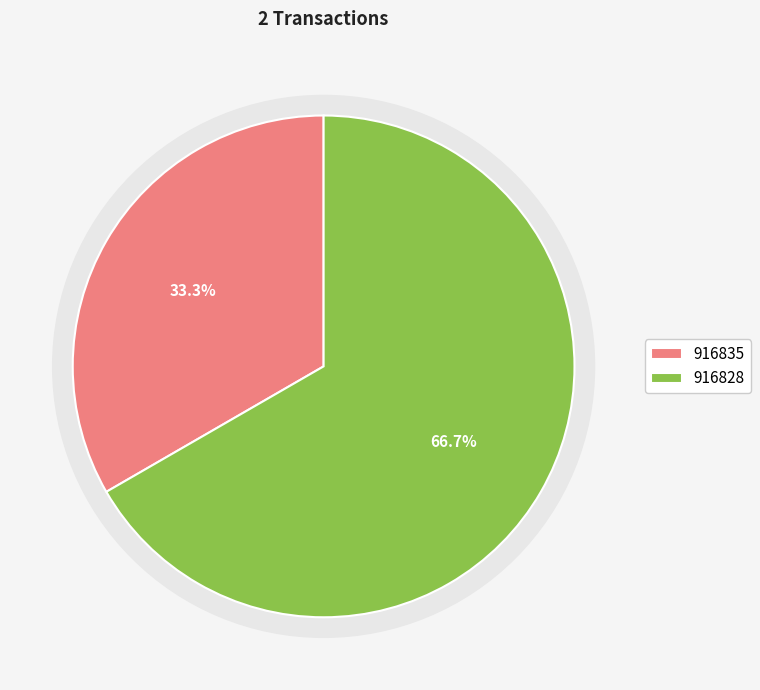

How many segments does this pie chart have?

2